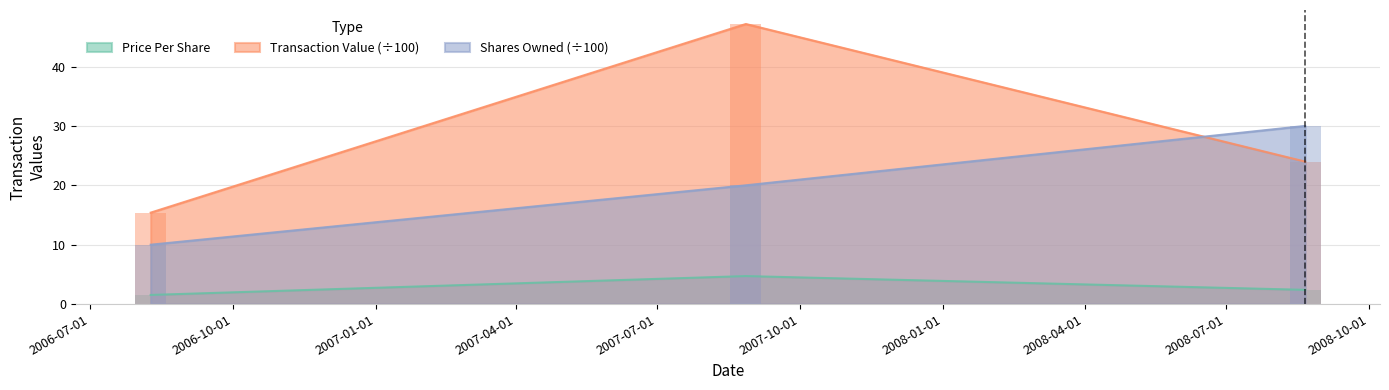

What is the value of the sharesOwnedFollowingTransaction bar at the 2nd from the left?

20.0